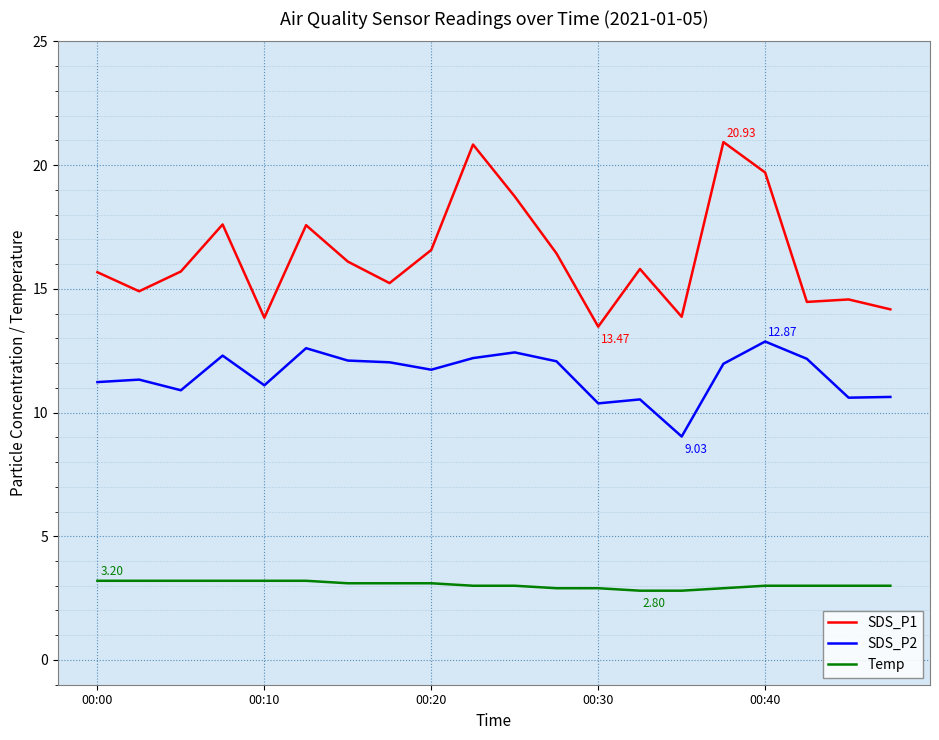

Rank the series by their average value, from highest to lowest.

SDS_P1, SDS_P2, Temp